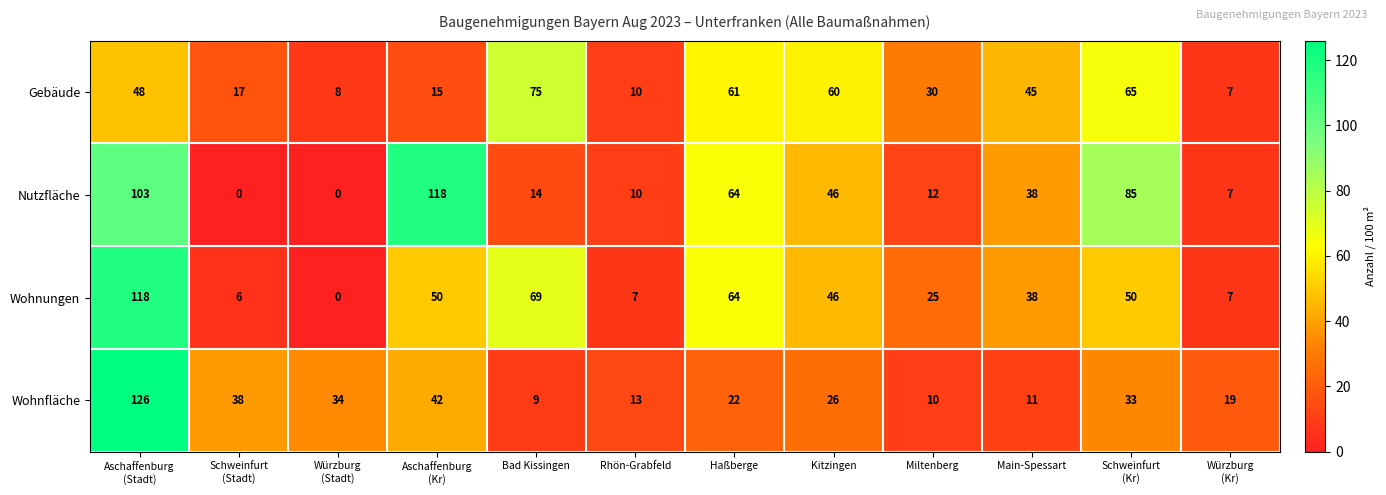

What is the approximate value of Gebäude at Miltenberg, to the nearest 5?

30